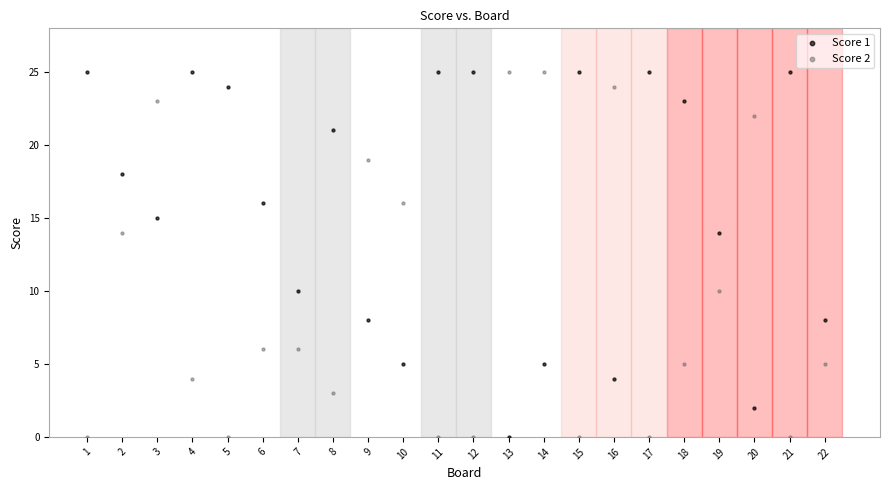

What is the X range (max minus min) for the scatter plot?

21